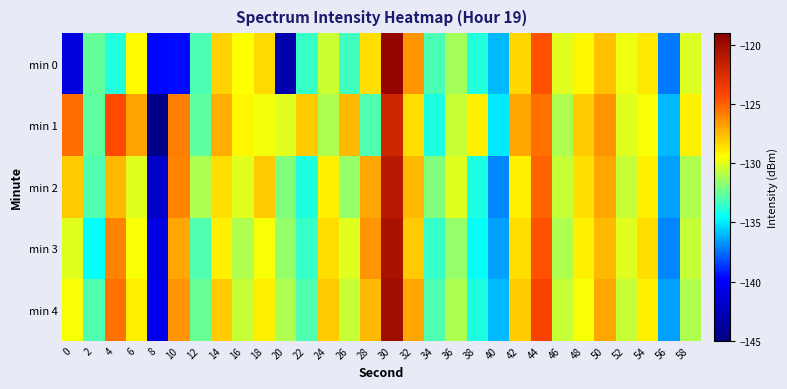

Which label corresponds to the smallest value in the chart?

8